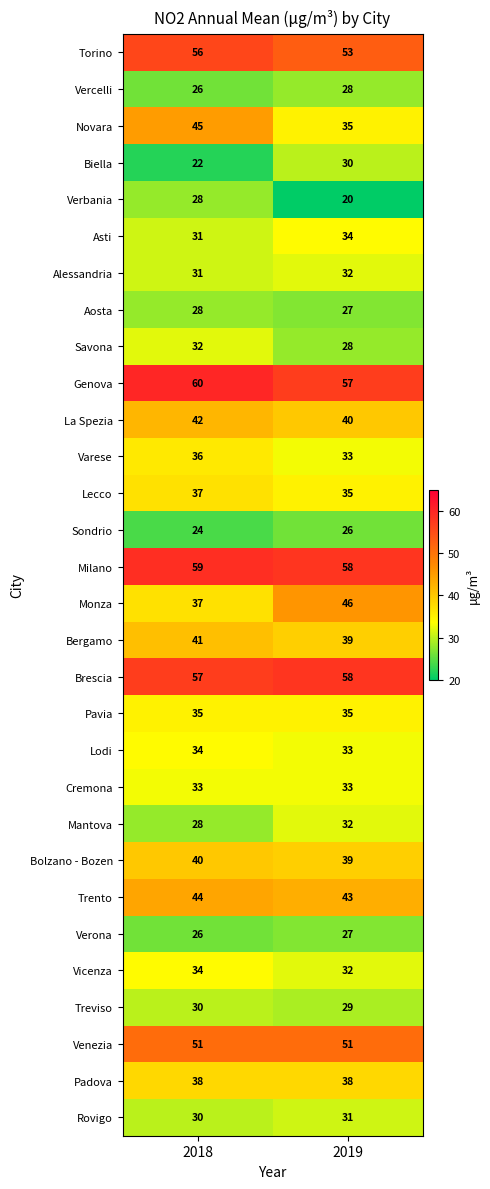

What is the greatest value displayed?

60